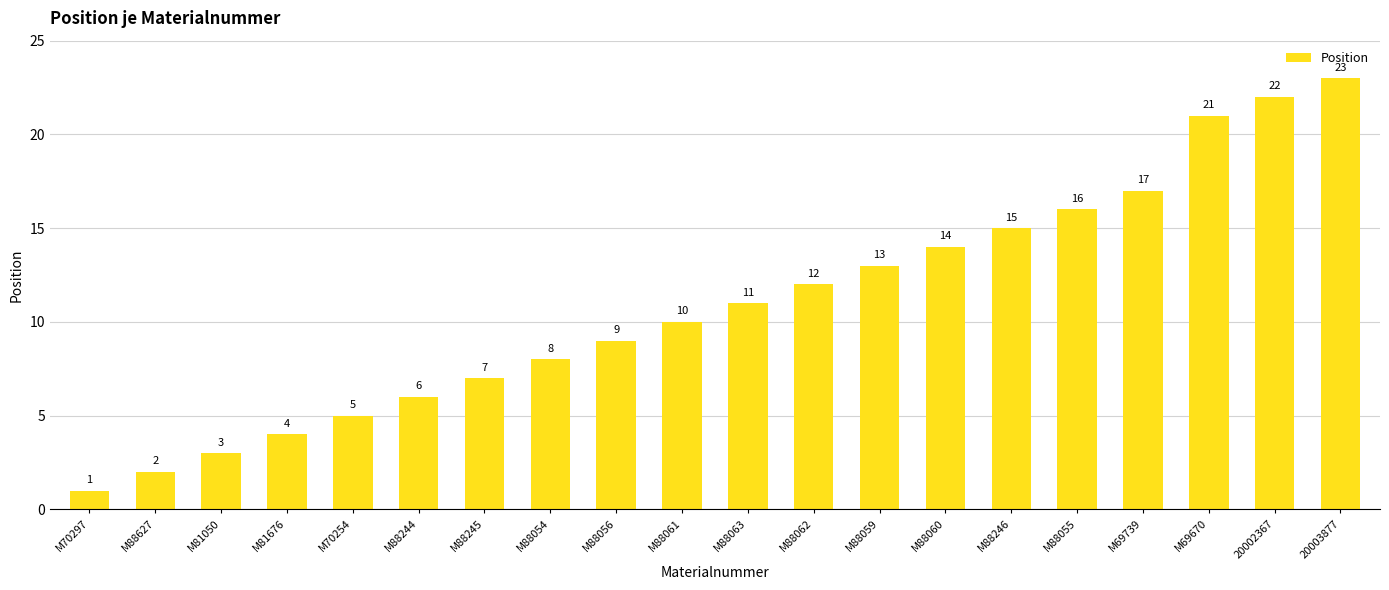

Approximately how many times larger is the value at 20003877 compared to M88244?

3.8